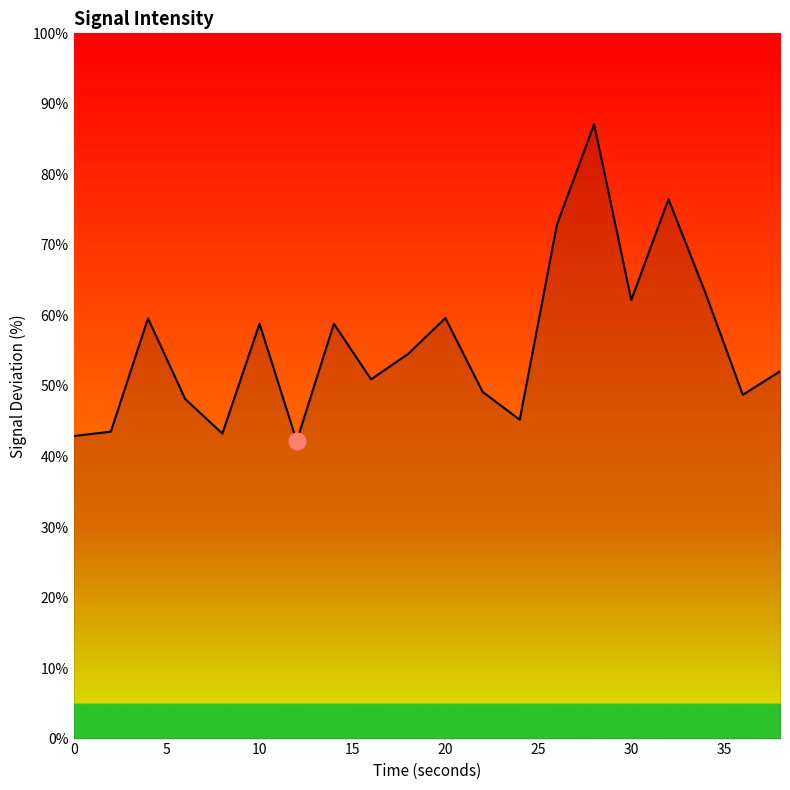

What is the difference between the maximum and minimum values?

45.0